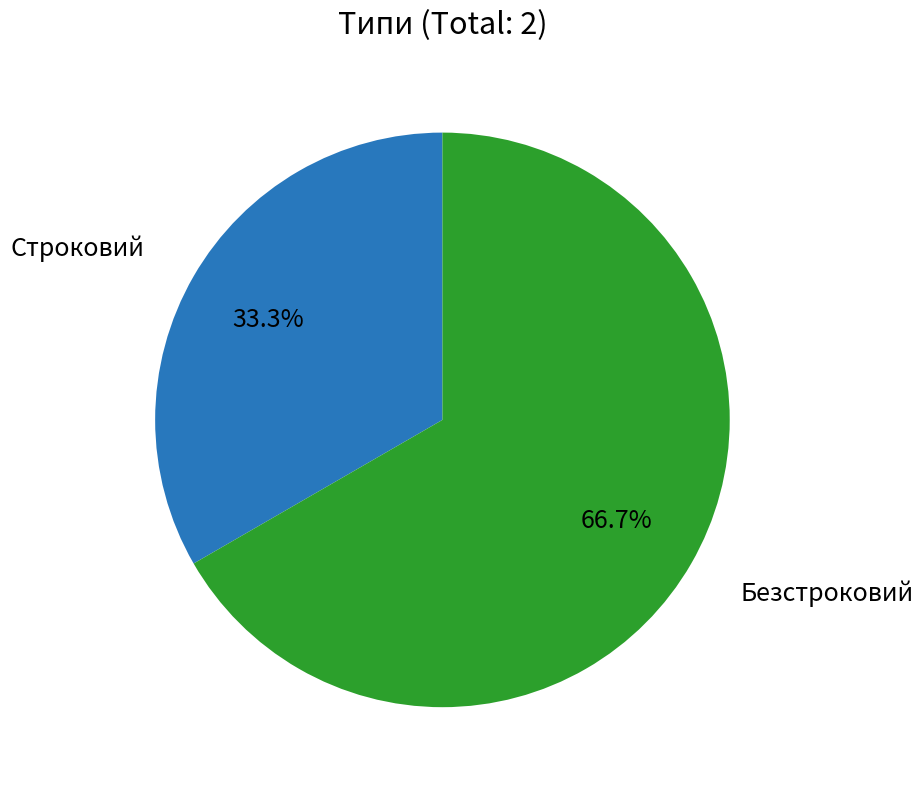

Does any single category account for the majority?

Yes